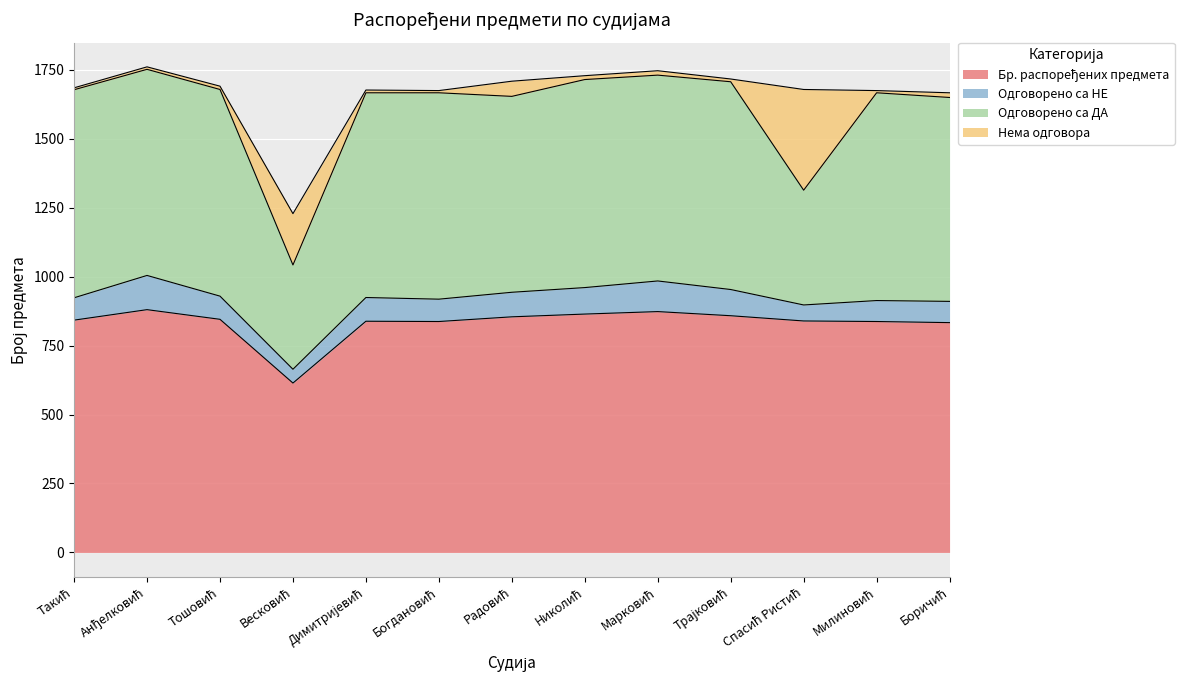

Reading right to left, list all the values displayed in this chart.

Бр. распоређених предмета: 833	837	839	858	873	864	854	837	838	614	845	880	842
Одговорено са НЕ: 77	76	58	95	111	96	89	81	86	50	84	124	81
Одговорено са ДА: 739	753	416	753	746	754	710	748	742	378	749	747	754
Нема одговора: 17	8	365	10	16	14	55	8	10	186	12	9	7